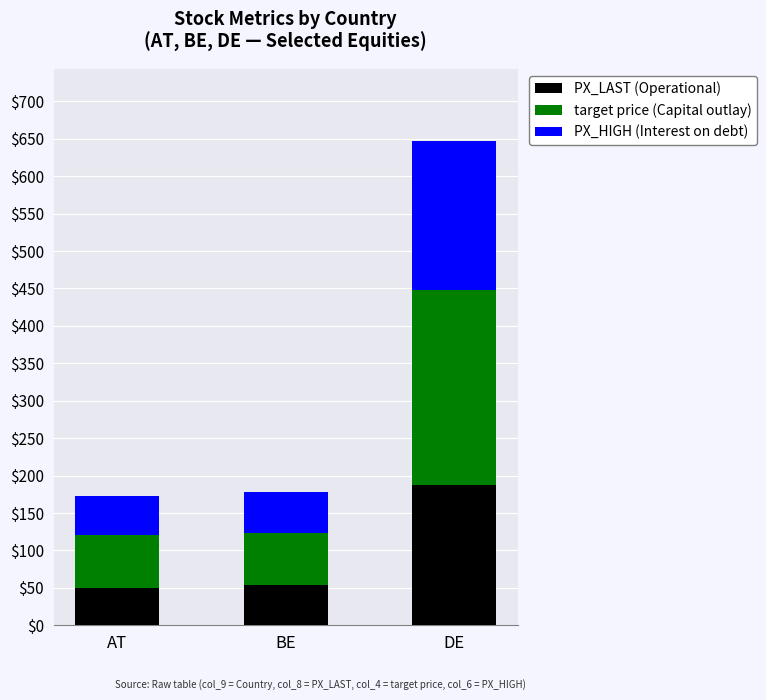

True or false: PX_LAST (Operational) has a value of 77.1 at AT.

False